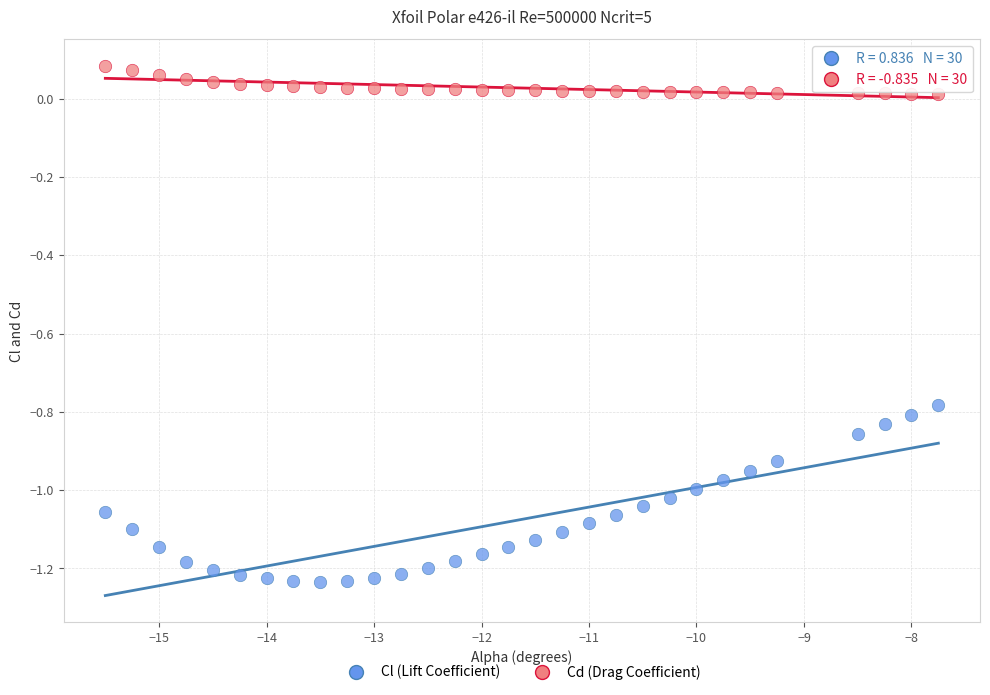

Which series contains the highest Y value?

Cd (Drag Coefficient)